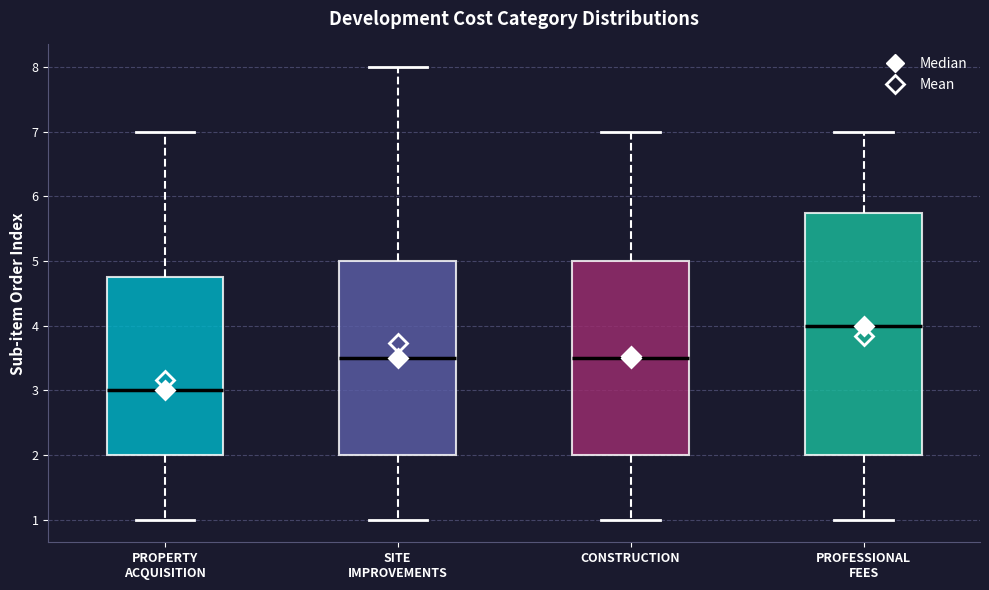

Comparing the boxes themselves (not the whiskers), which one is the tallest?

PROFESSIONAL FEES